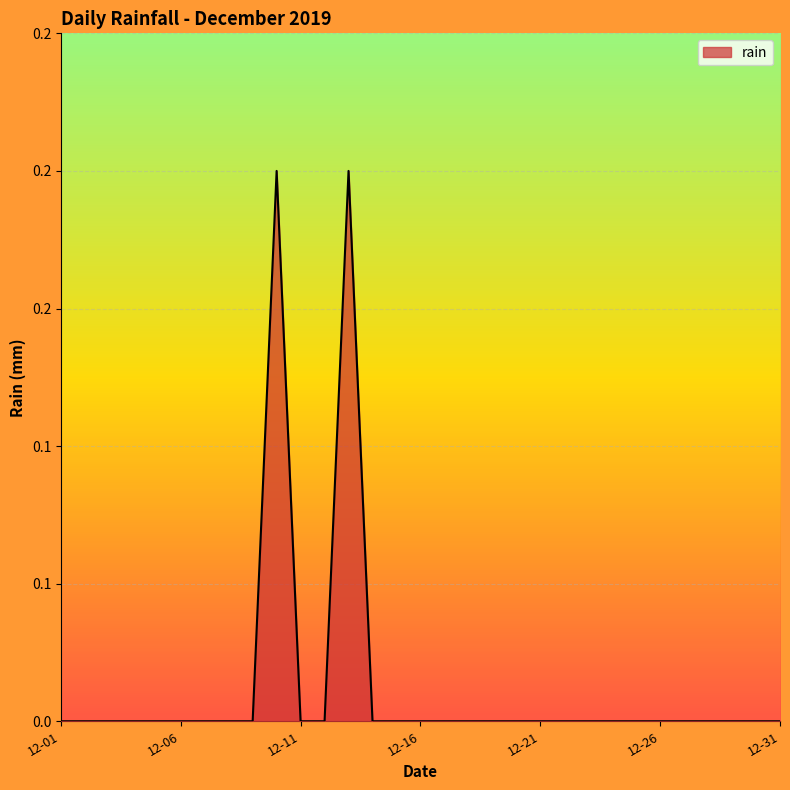

Rank the categories by value from lowest to highest.

2019-12-01, 2019-12-02, 2019-12-03, 2019-12-04, 2019-12-05, 2019-12-06, 2019-12-07, 2019-12-08, 2019-12-09, 2019-12-11, 2019-12-12, 2019-12-14, 2019-12-15, 2019-12-16, 2019-12-17, 2019-12-18, 2019-12-19, 2019-12-20, 2019-12-21, 2019-12-22, 2019-12-23, 2019-12-24, 2019-12-25, 2019-12-26, 2019-12-27, 2019-12-28, 2019-12-29, 2019-12-30, 2019-12-31, 2019-12-10, 2019-12-13